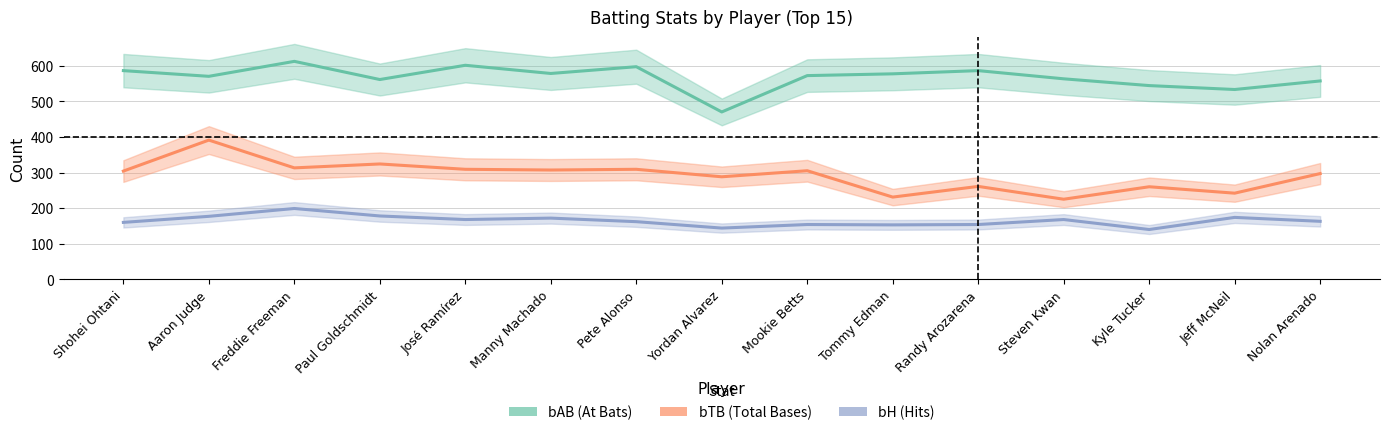

At which category does bAB reach its first local valley?

Aaron Judge